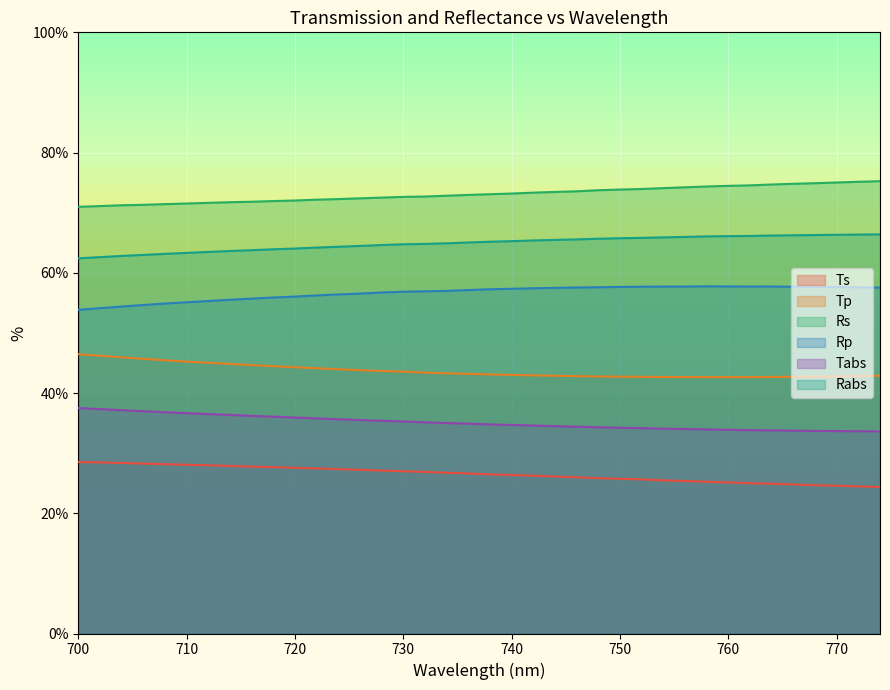

Where does the Ts series first go above 24?

700